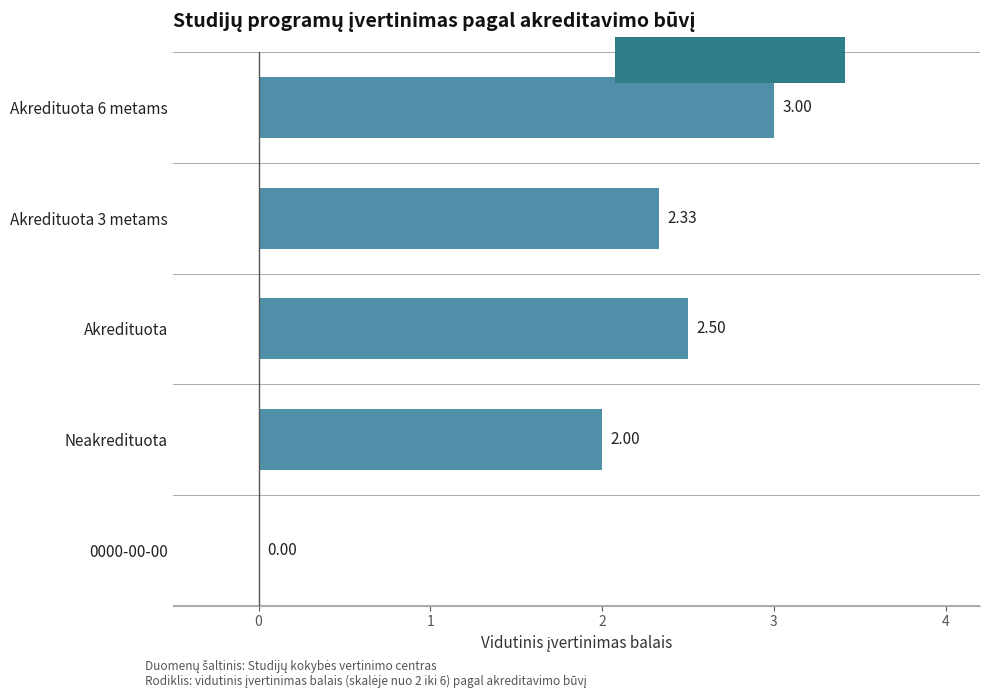

What is the sum of all values?

9.8